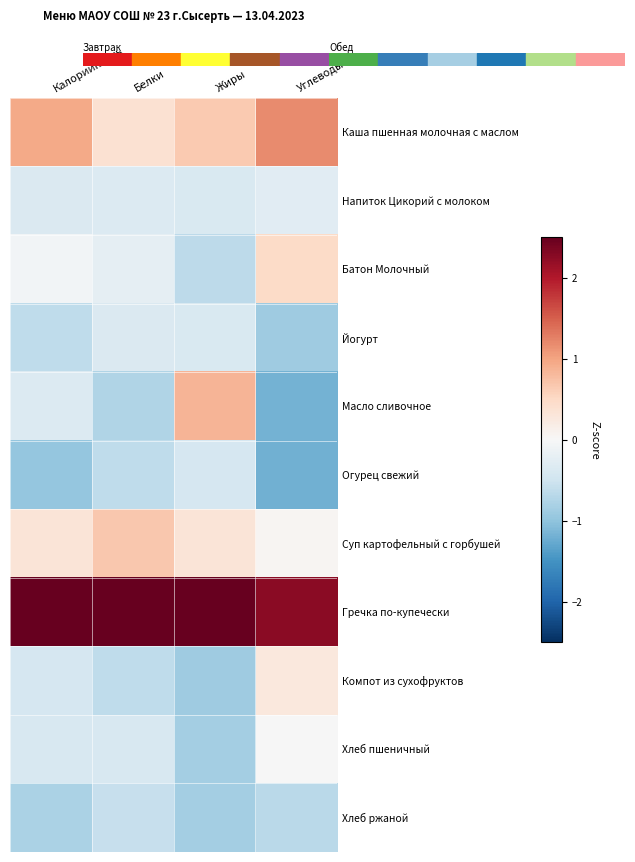

Reading right to left, extract all data points from this chart.

Каша пшенная молочная с маслом: Углеводы=1.2	Жиры=0.7	Белки=0.4	Калорийность=0.9
Напиток Цикорий с молоком: Углеводы=-0.3	Жиры=-0.4	Белки=-0.3	Калорийность=-0.4
Батон Молочный: Углеводы=0.5	Жиры=-0.7	Белки=-0.2	Калорийность=-0.1
Йогурт: Углеводы=-0.9	Жиры=-0.4	Белки=-0.4	Калорийность=-0.6
Масло сливочное: Углеводы=-1.2	Жиры=0.9	Белки=-0.8	Калорийность=-0.3
Огурец свежий: Углеводы=-1.2	Жиры=-0.4	Белки=-0.6	Калорийность=-1.0
Суп картофельный с горбушей: Углеводы=0.0	Жиры=0.3	Белки=0.7	Калорийность=0.3
Гречка по-купечески: Углеводы=2.3	Жиры=2.6	Белки=2.9	Калорийность=2.7
Компот из сухофруктов: Углеводы=0.3	Жиры=-0.9	Белки=-0.6	Калорийность=-0.4
Хлеб пшеничный: Углеводы=-0.0	Жиры=-0.9	Белки=-0.4	Калорийность=-0.4
Хлеб ржаной: Углеводы=-0.7	Жиры=-0.9	Белки=-0.6	Калорийность=-0.8